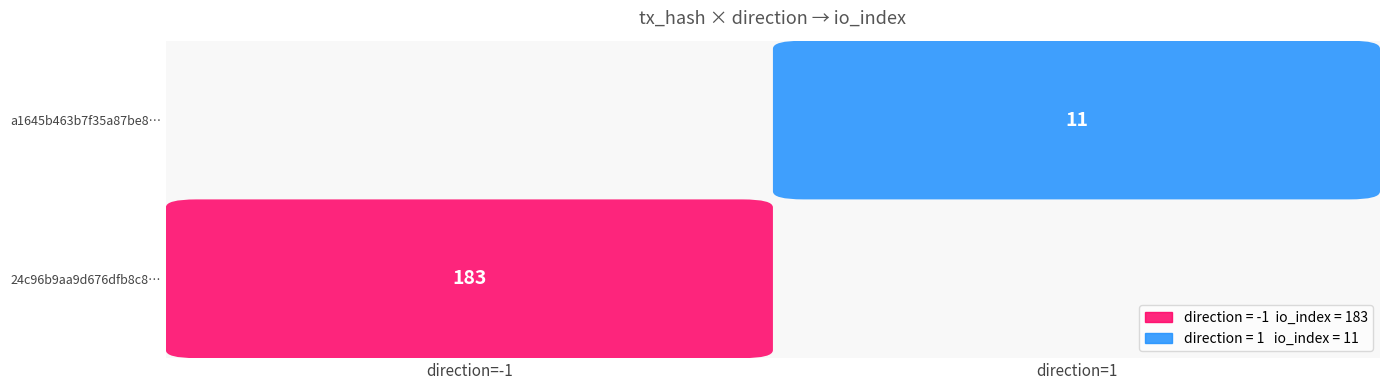

List the series in order of their overall mean, lowest first.

a1645b463b7f35a87be8921be1ed76aa2501c76, 24c96b9aa9d676dfb8c85abbf389d1fe3455e0a